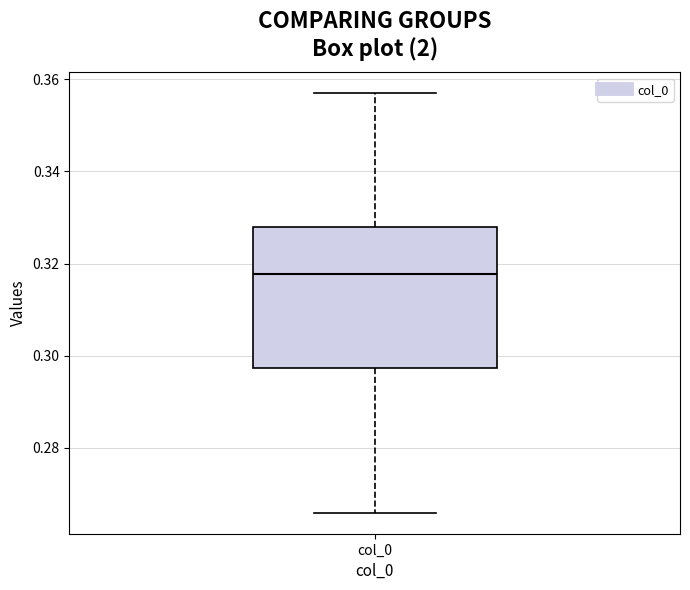

Transcribe this box plot: give where the median line is, the range the box spans, and where the two whiskers end, as read against the y-axis. The values are not printed on the chart, so give them approximately, as read against the axis.

median 0.318, box 0.298 to 0.328, whiskers 0.266 to 0.356